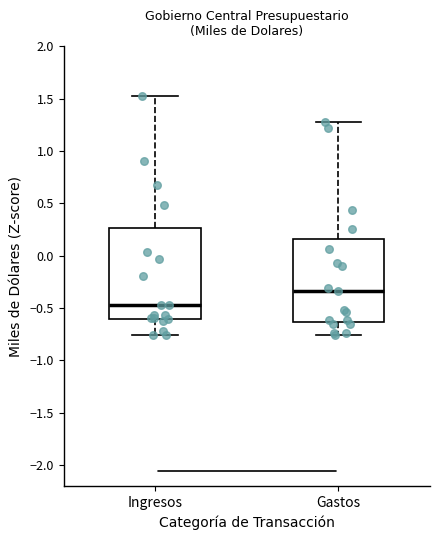

Reading left to right, read every box against the y-axis: the position of its median line, the range the box covers, and the ends of its whiskers. The values are not printed on the chart, so give them approximately, as read against the axis.

Ingresos: median -0.45, box -0.60 to 0.25, whiskers -0.75 to 1.55
Gastos: median -0.35, box -0.65 to 0.15, whiskers -0.75 to 1.25